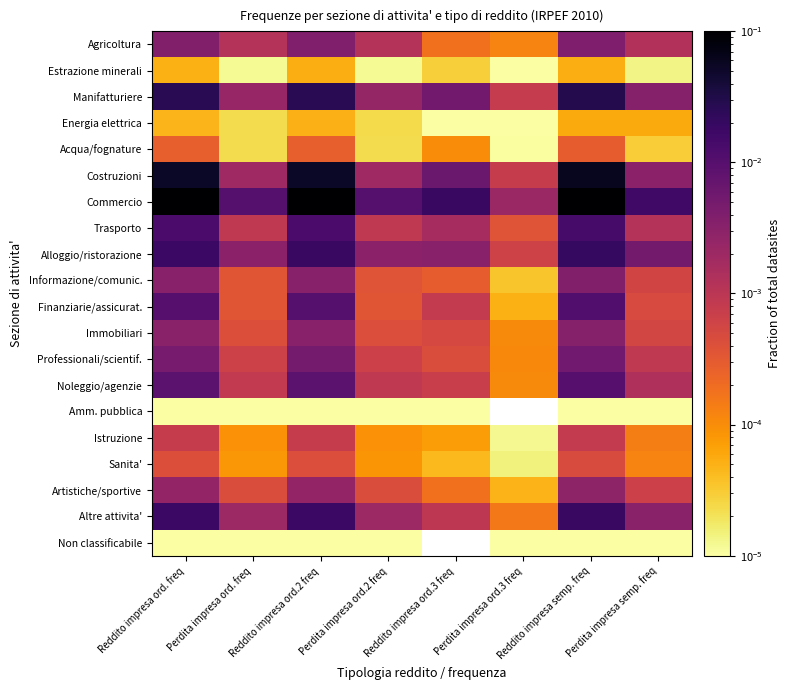

Which series has the largest total across all categories?

Commercio